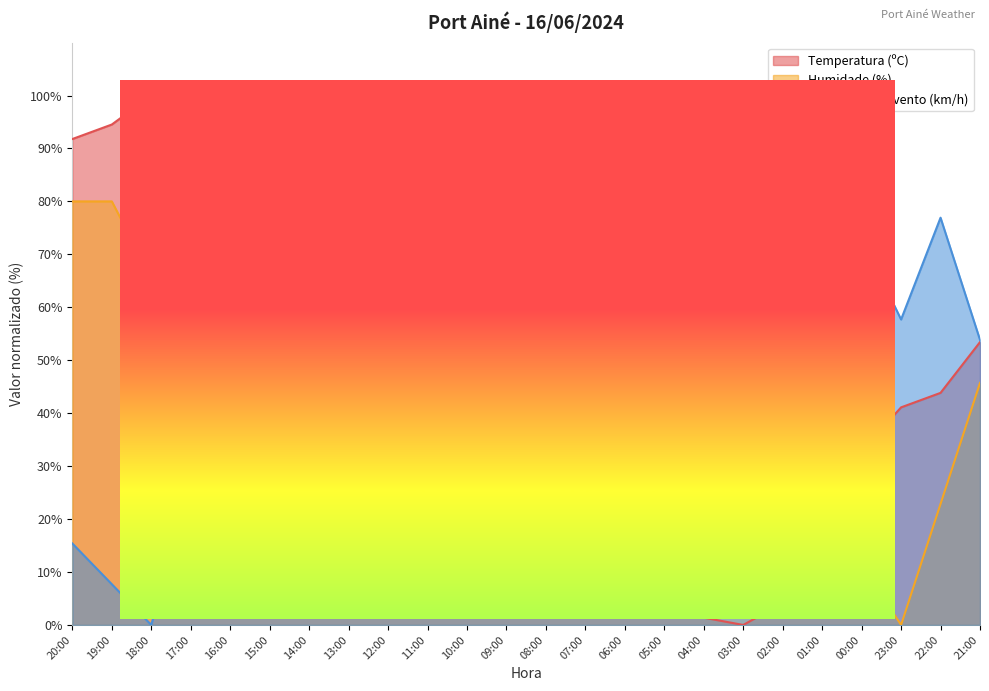

Which series ends up on top after the final intersection of Velocidade do vento (km/h) and Temperatura (ºC)?

Velocidade do vento (km/h)